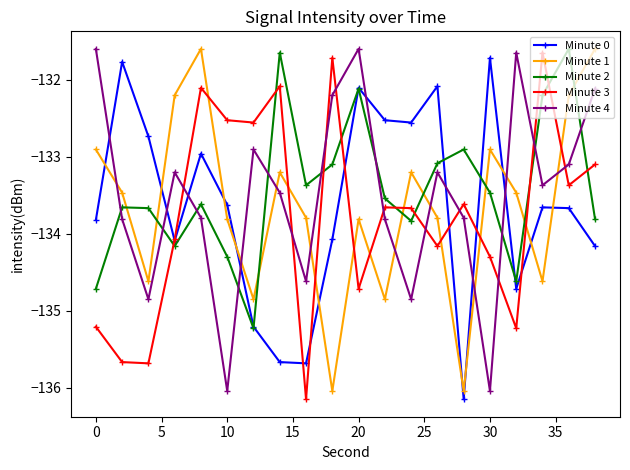

What is the minimum value shown in the chart?

-136.1